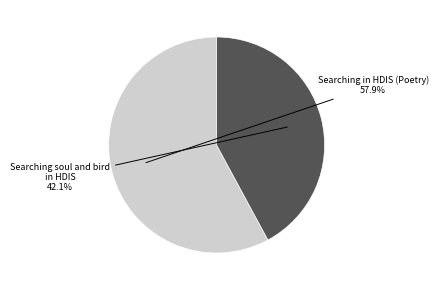

Approximately how many times larger is the value at Searching soul and bird in HDIS compared to Searching in HDIS (Poetry)?

0.7